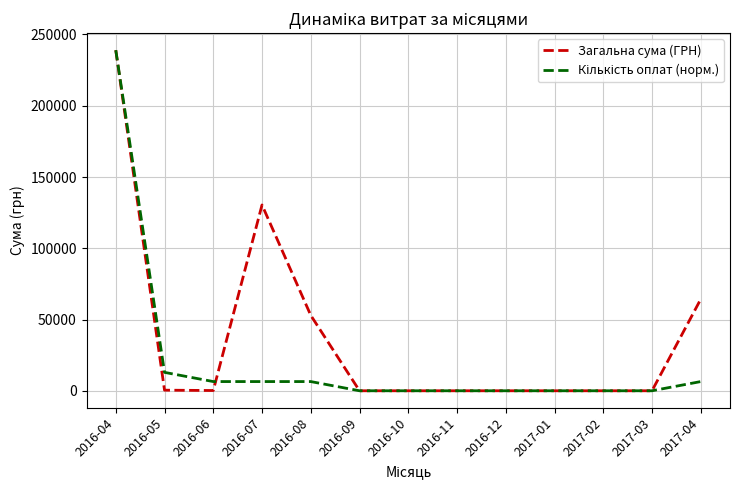

What is the highest value of the Загальна сума (ГРН) series?

238985.8